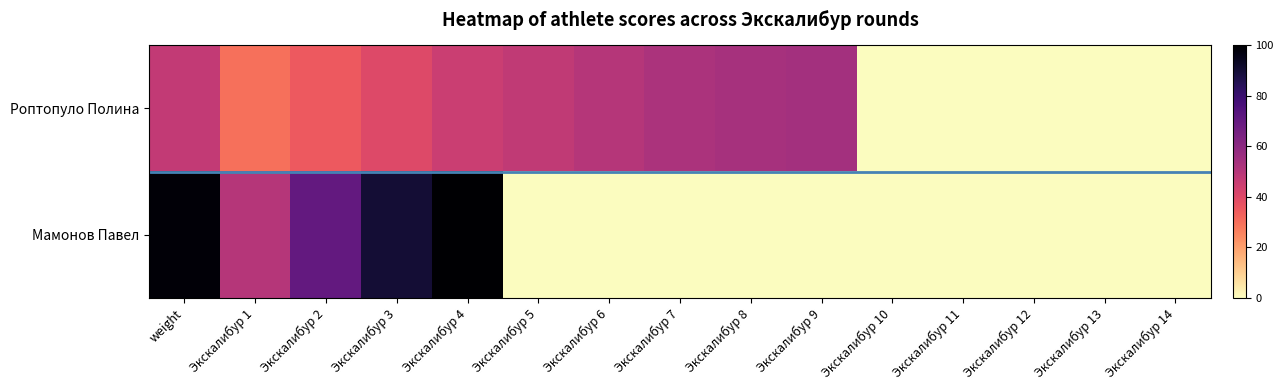

Reading right to left, list all the values displayed in this chart.

Роптопуло Полина: Экскалибур 14=0.0	Экскалибур 13=0.0	Экскалибур 12=0.0	Экскалибур 11=0.0	Экскалибур 10=0.0	Экскалибур 9=54.3	Экскалибур 8=53.8	Экскалибур 7=52.5	Экскалибур 6=50.0	Экскалибур 5=47.5	Экскалибур 4=45.0	Экскалибур 3=40.0	Экскалибур 2=35.0	Экскалибур 1=30.0	weight=47.1
Мамонов Павел: Экскалибур 14=0.0	Экскалибур 13=0.0	Экскалибур 12=0.0	Экскалибур 11=0.0	Экскалибур 10=0.0	Экскалибур 9=0.0	Экскалибур 8=0.0	Экскалибур 7=0.0	Экскалибур 6=0.0	Экскалибур 5=0.0	Экскалибур 4=100.0	Экскалибур 3=90.0	Экскалибур 2=70.0	Экскалибур 1=50.0	weight=98.8